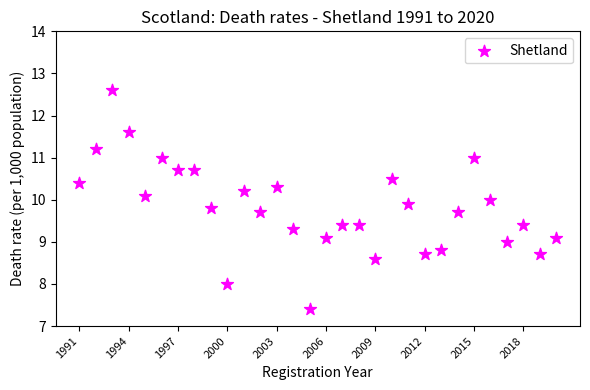

What is the range of Y values (max minus min)?

5.2